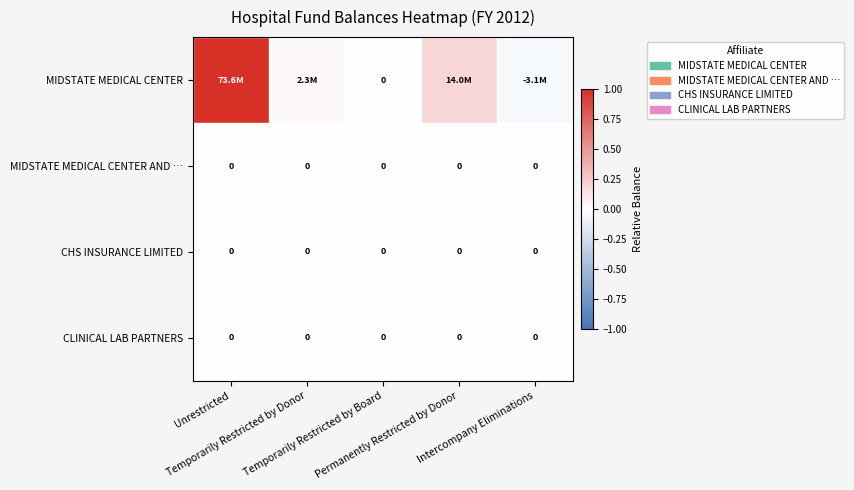

The MIDSTATE MEDICAL CENTER series shows -0.0 at Intercompany Eliminations. True or false?

True